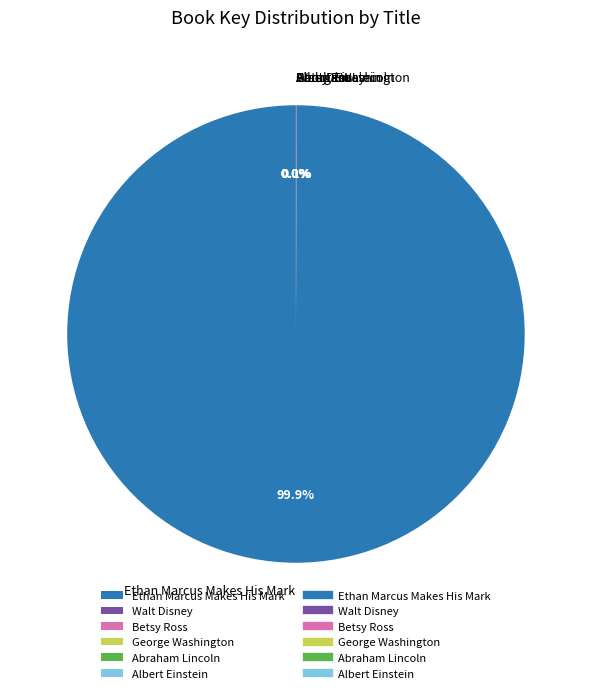

What percentage is NOT represented by Ethan Marcus Makes His Mark?

0.1%